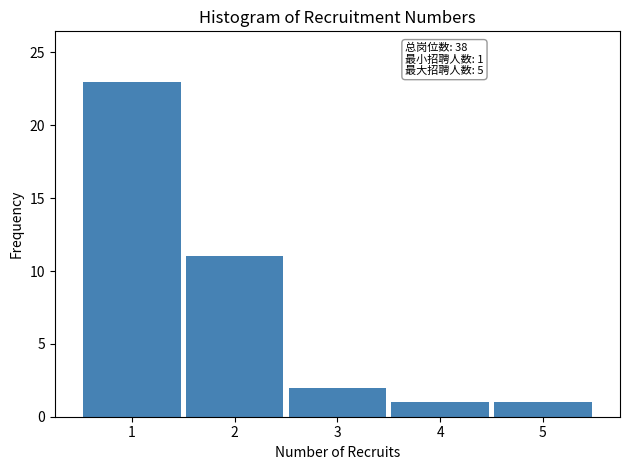

Which range on the x-axis has the tallest bar?

0.5 to 1.5